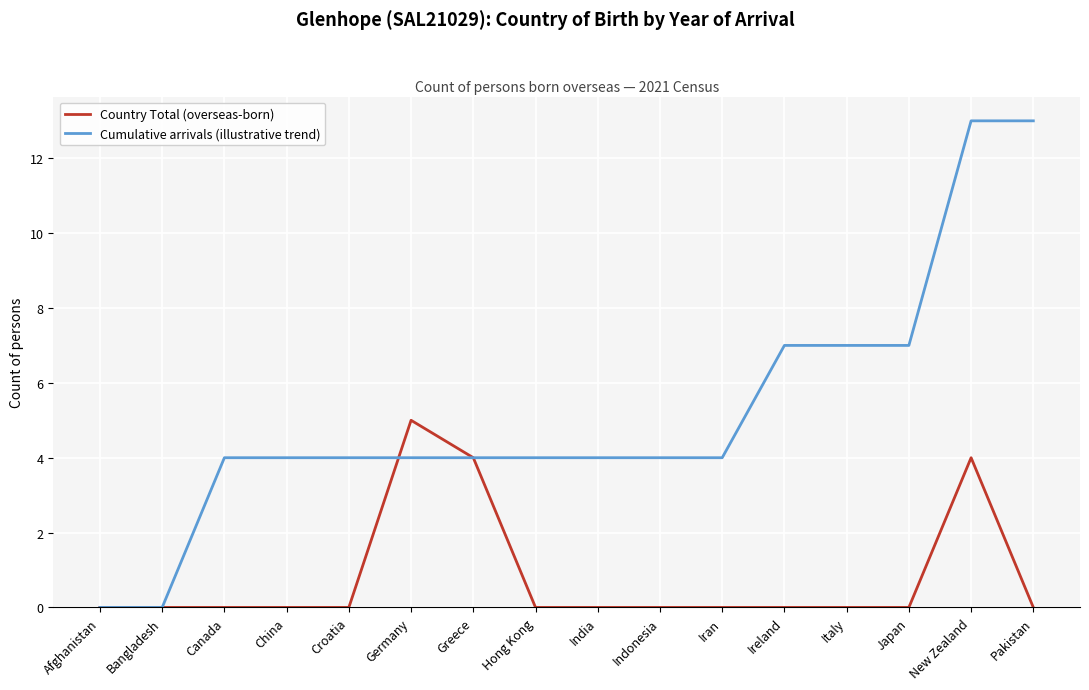

True or false: Country Total (overseas-born) has a value of 3 at Greece.

False